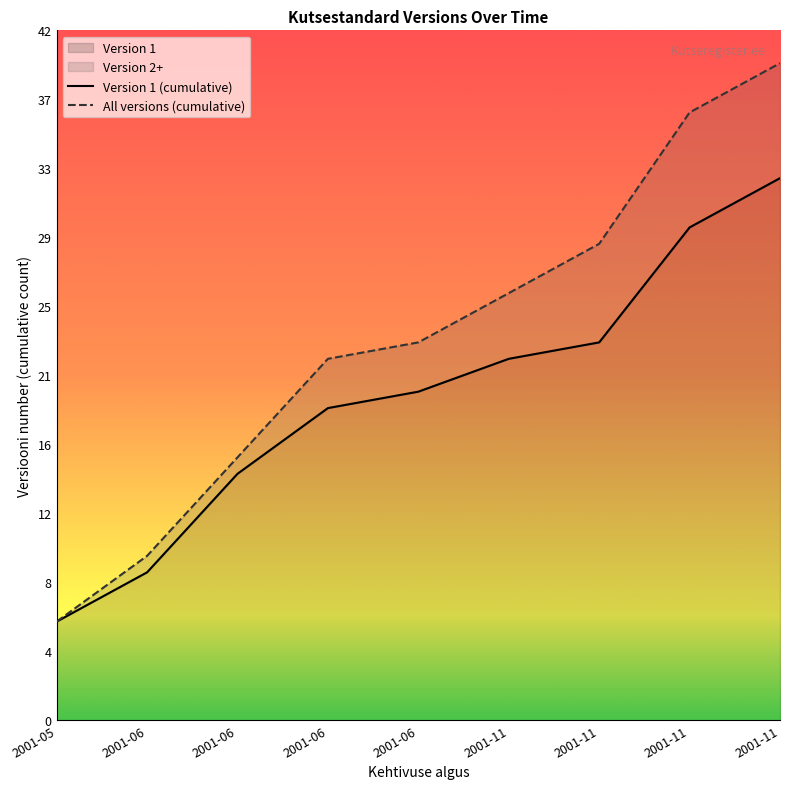

True or false: All versions (cumulative) has more than 0 points higher than both neighbors.

False